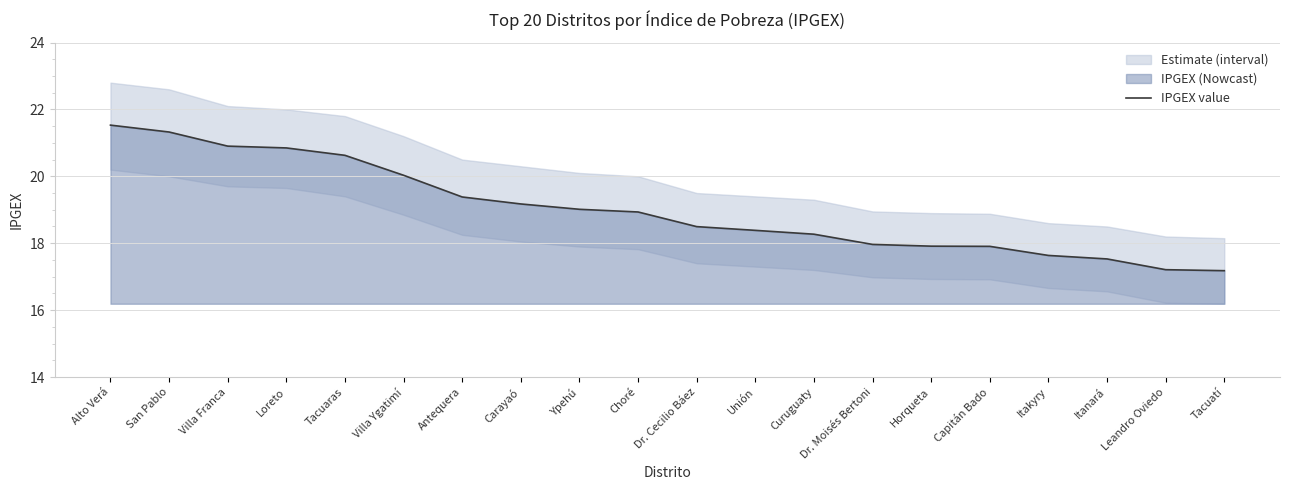

Does the chart display data point markers on the line(s)?

No